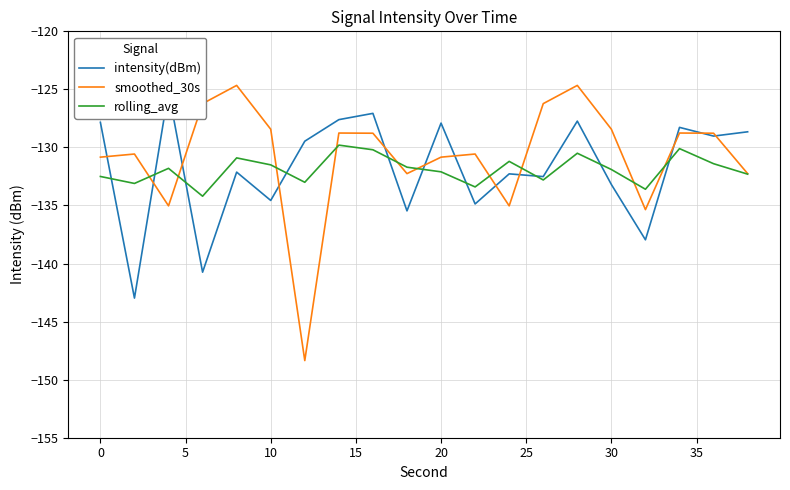

Rank the series by their maximum value, from highest to lowest.

smoothed_30s, intensity(dBm), rolling_avg